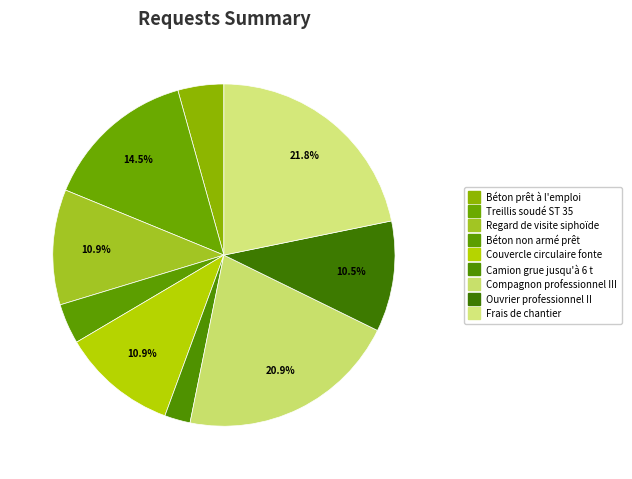

Count the number of slices in the pie.

9